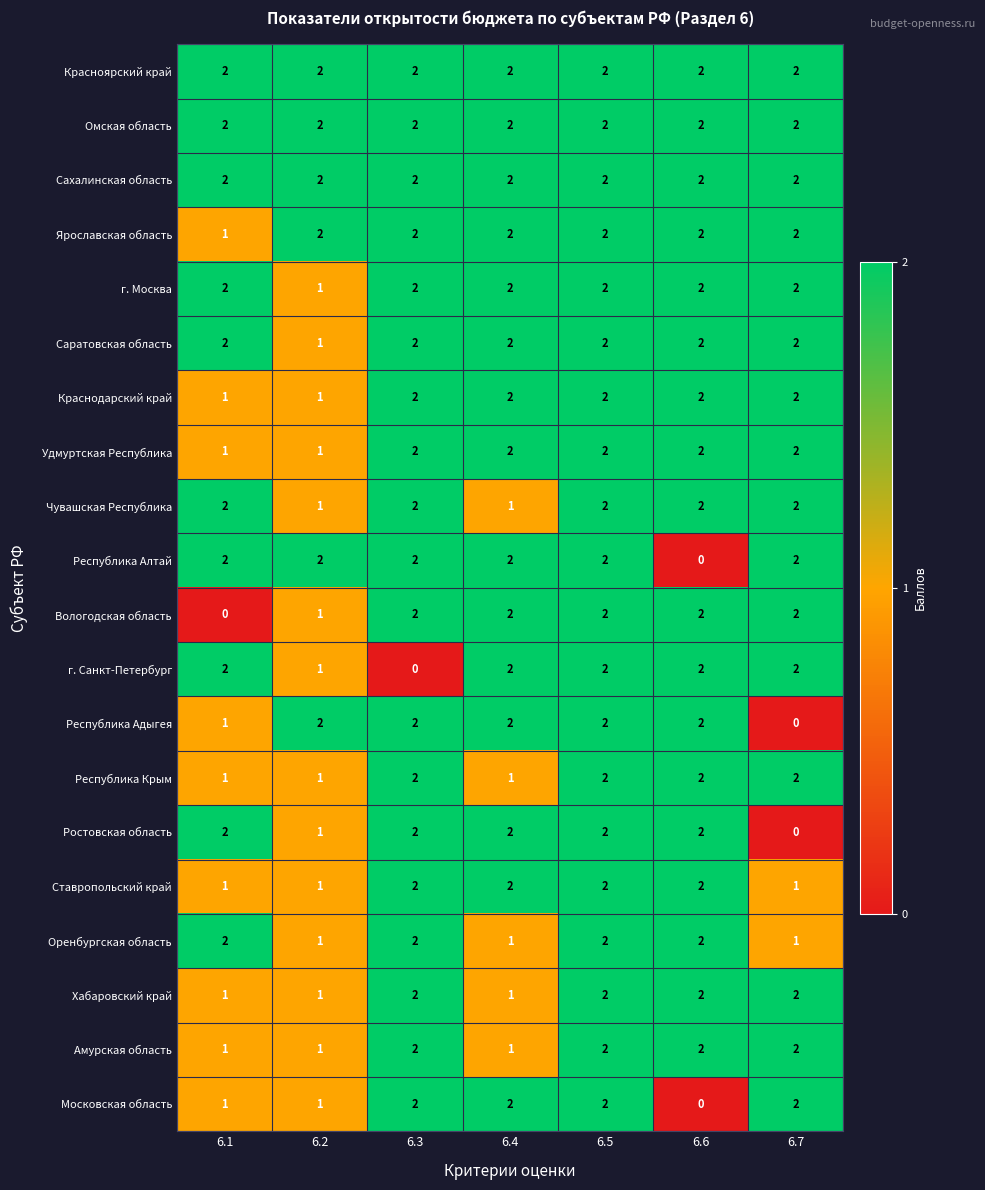

How many Московская область values are between 1 and 2?

6